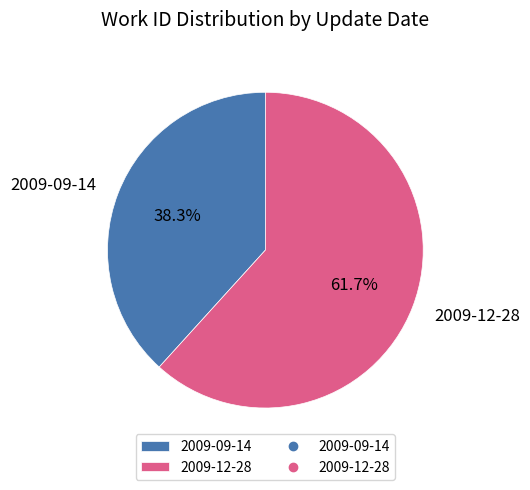

To the nearest percent, what is the average slice percentage?

50%